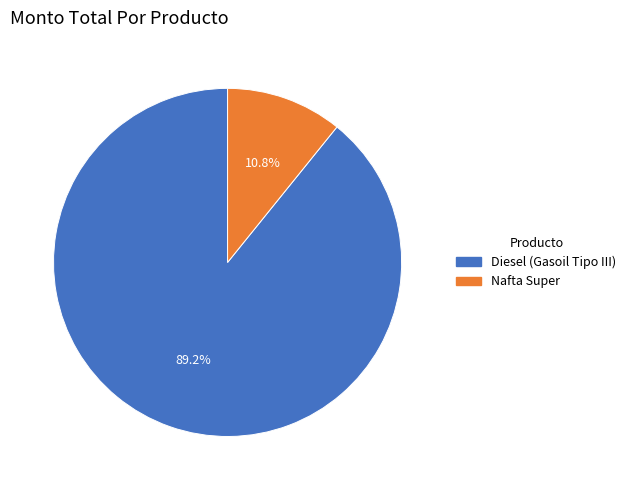

Between Diesel (Gasoil Tipo III) and Nafta Super, which is larger?

Diesel (Gasoil Tipo III)